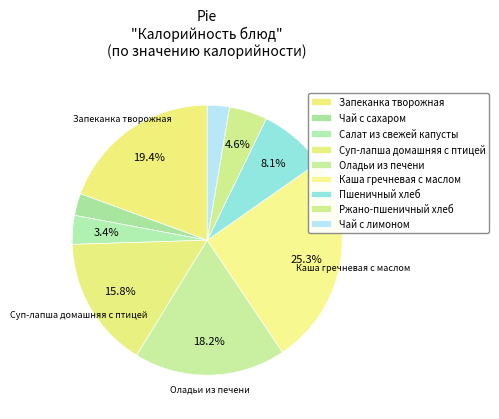

How many segments does this pie chart have?

9